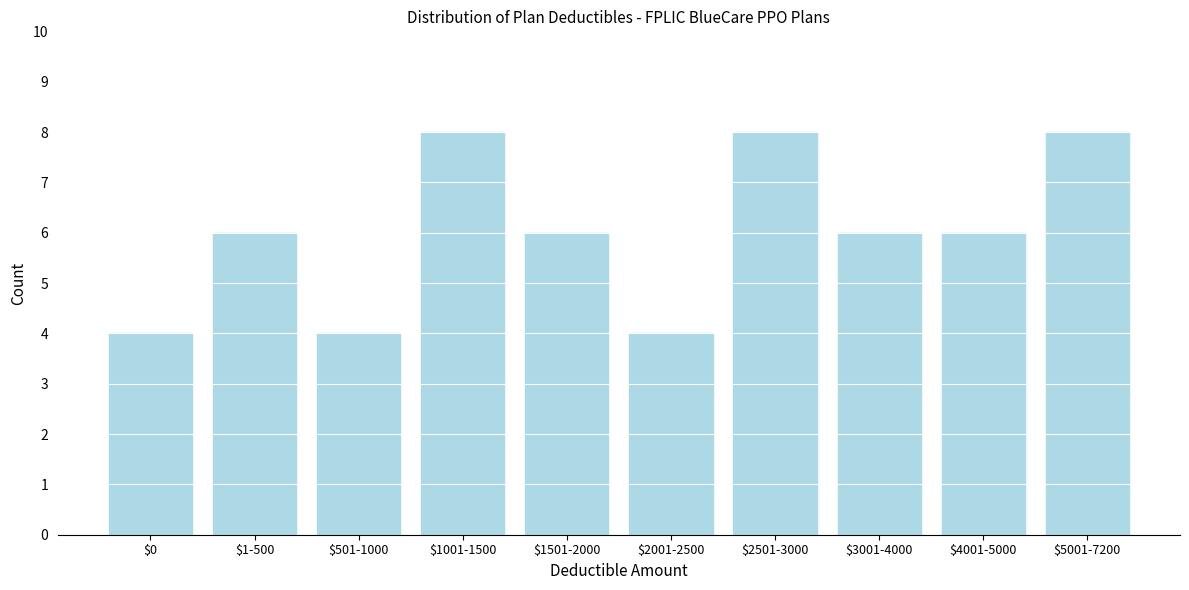

Reading left to right, extract all data points from this chart.

4	6	4	8	6	4	8	6	6	8